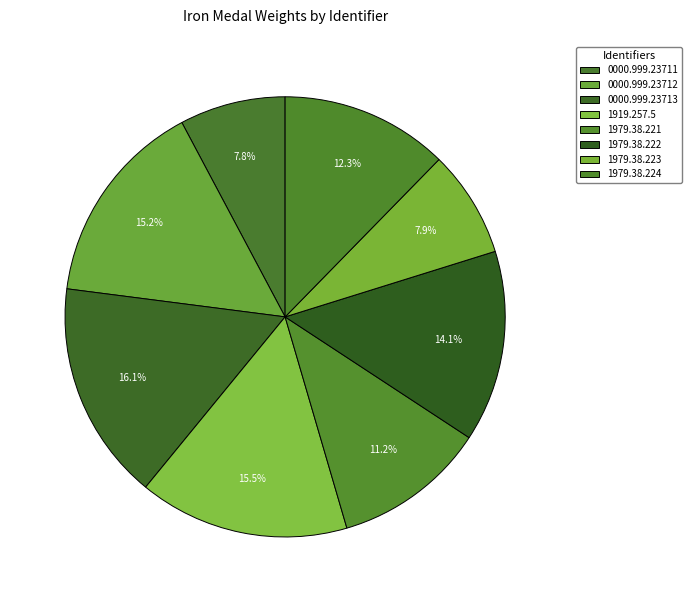

Do 1979.38.221 and 1979.38.223 together represent more than half of the pie?

No